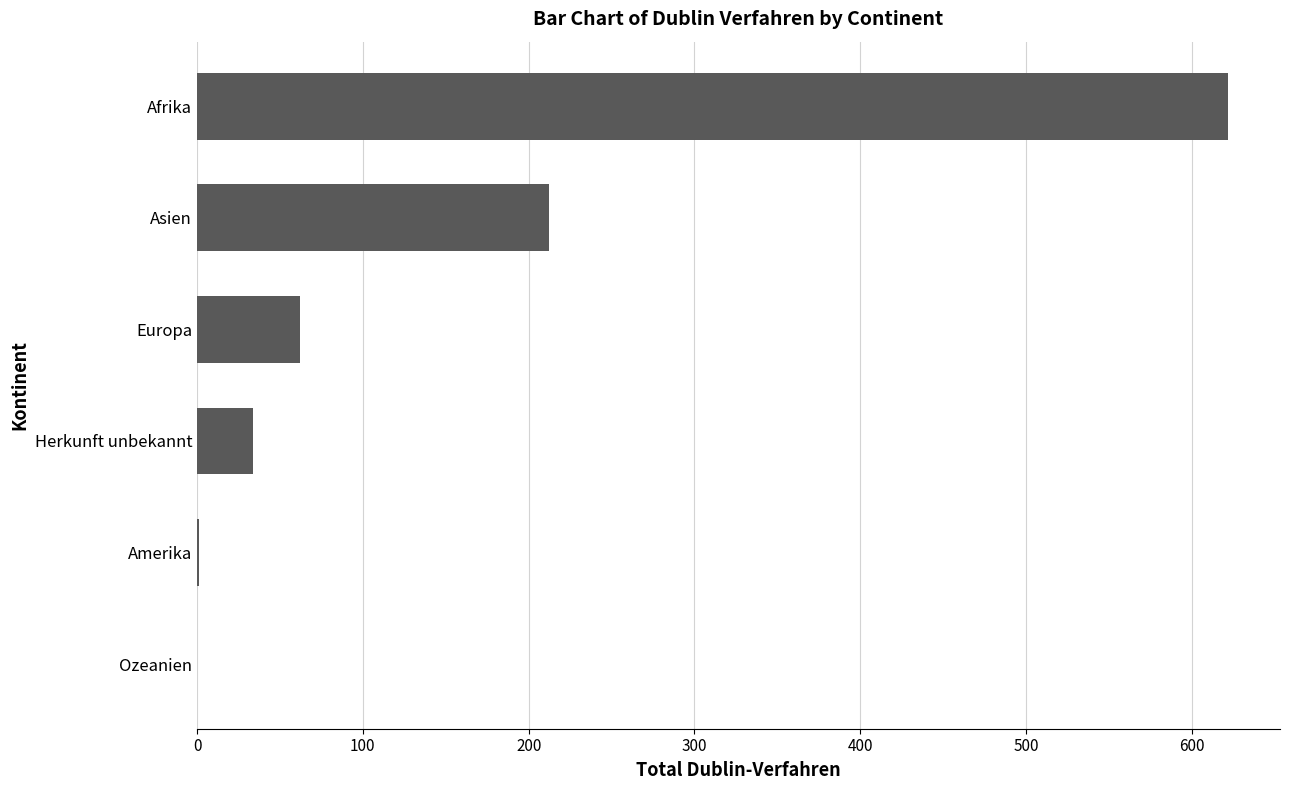

Are the bars horizontal?

Yes